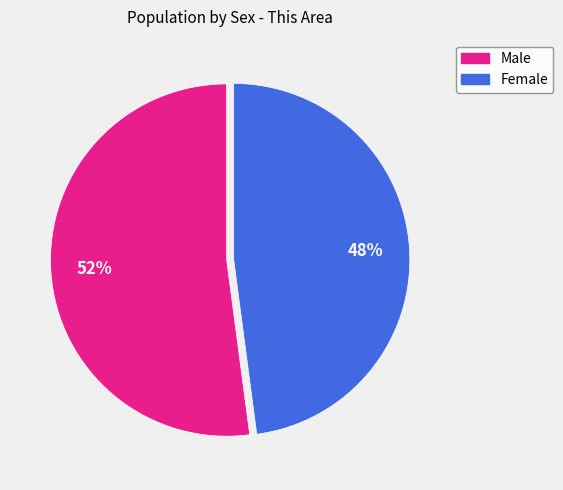

True or false: Female accounts for 55% of the total.

False